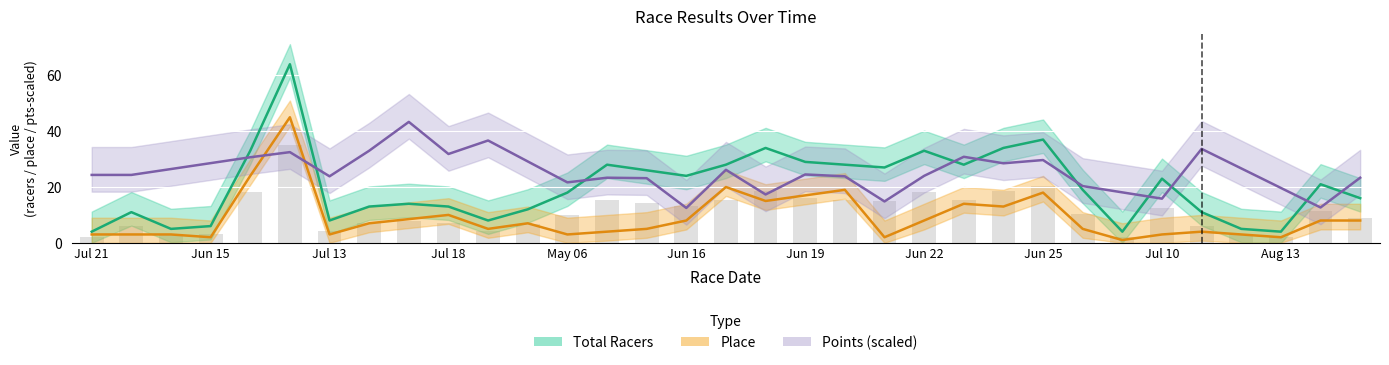

True or false: Total Racers has a value of 22.1 at Jun 22.

False